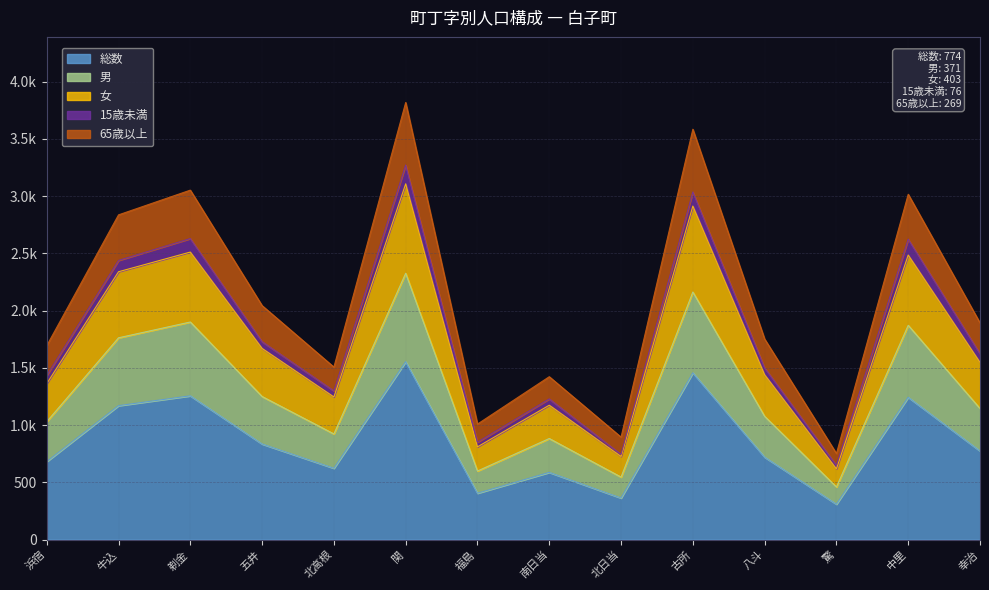

Does the chart display data point markers on the line(s)?

No